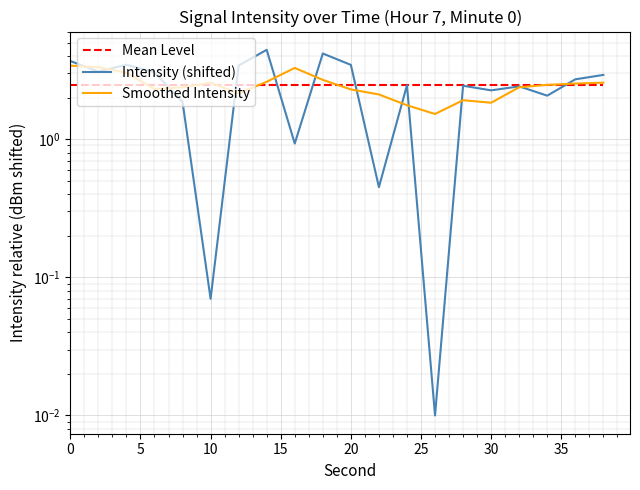

What are all the series names shown in the legend?

Mean Level, Intensity (shifted), Smoothed Intensity